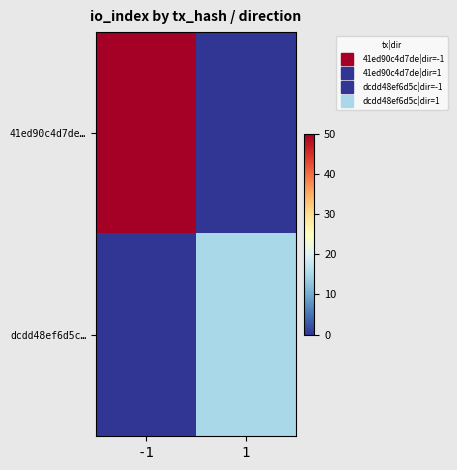

Which category has the lowest value across all series?

1